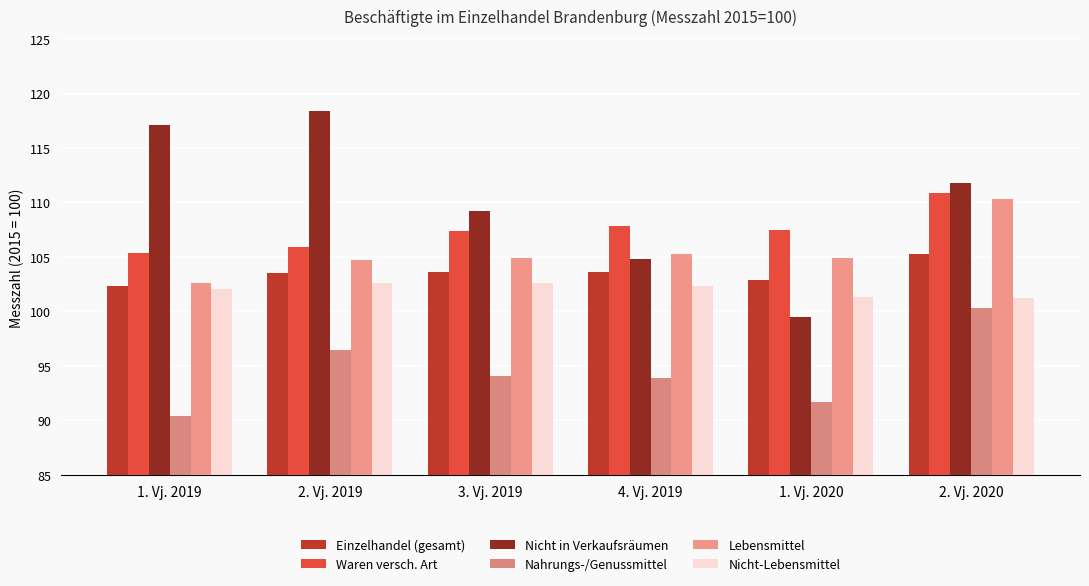

How many groups of bars are there?

6